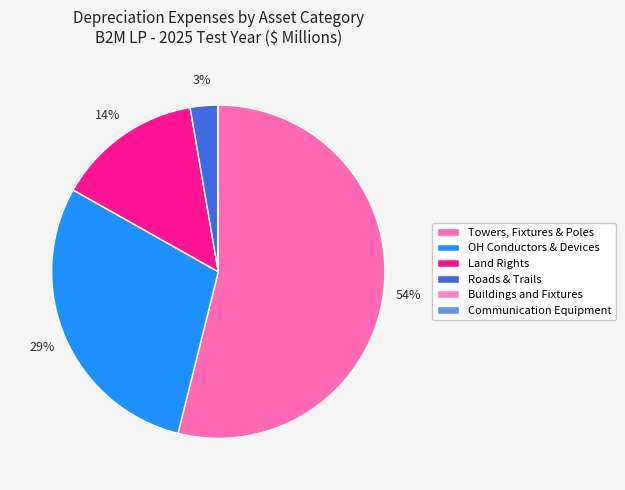

To the nearest percent, what portion does Towers, Fixtures & Poles represent?

54%